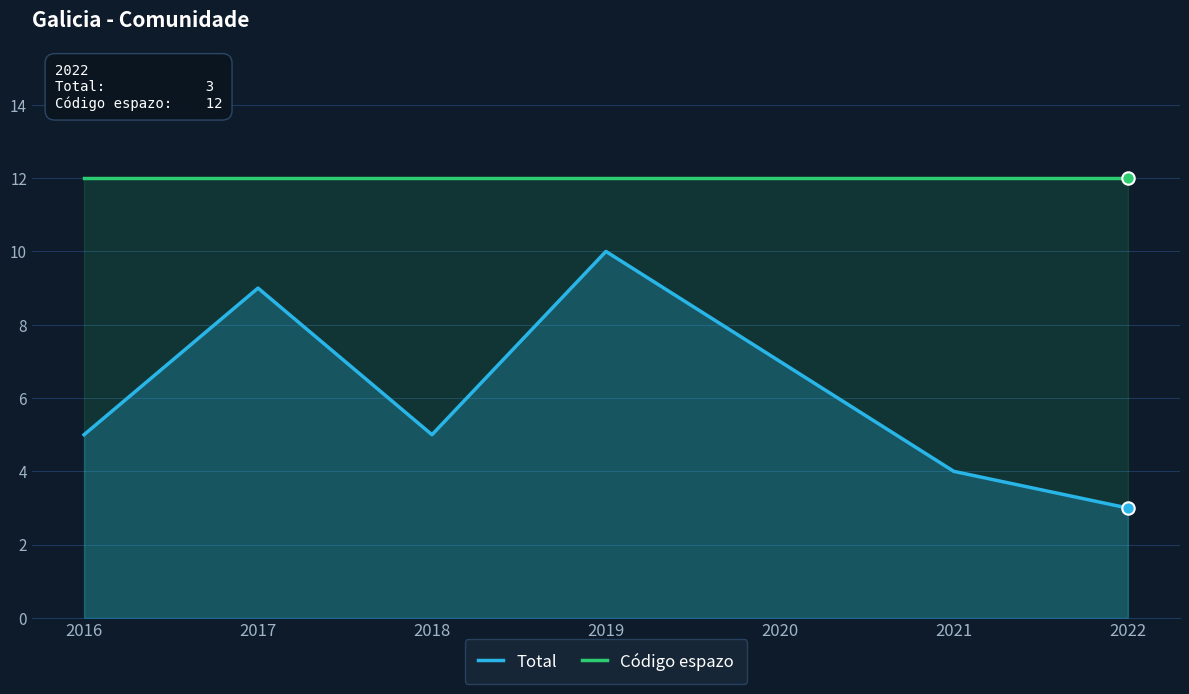

Which series has the largest total across all categories?

Código espazo